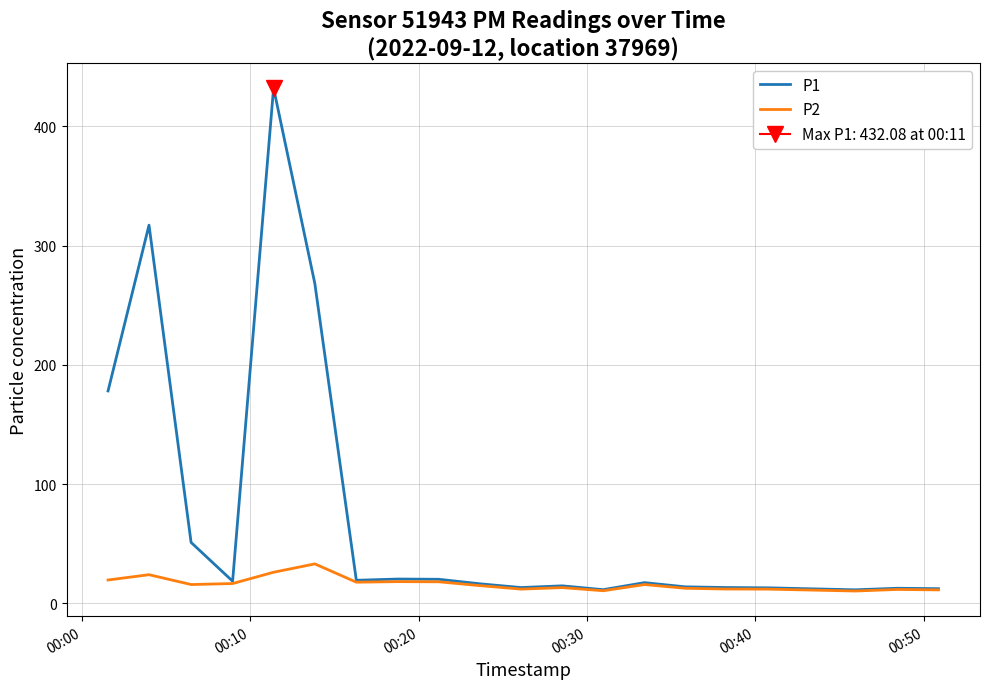

What is the spread (max minus min) of values at 17?

1.0